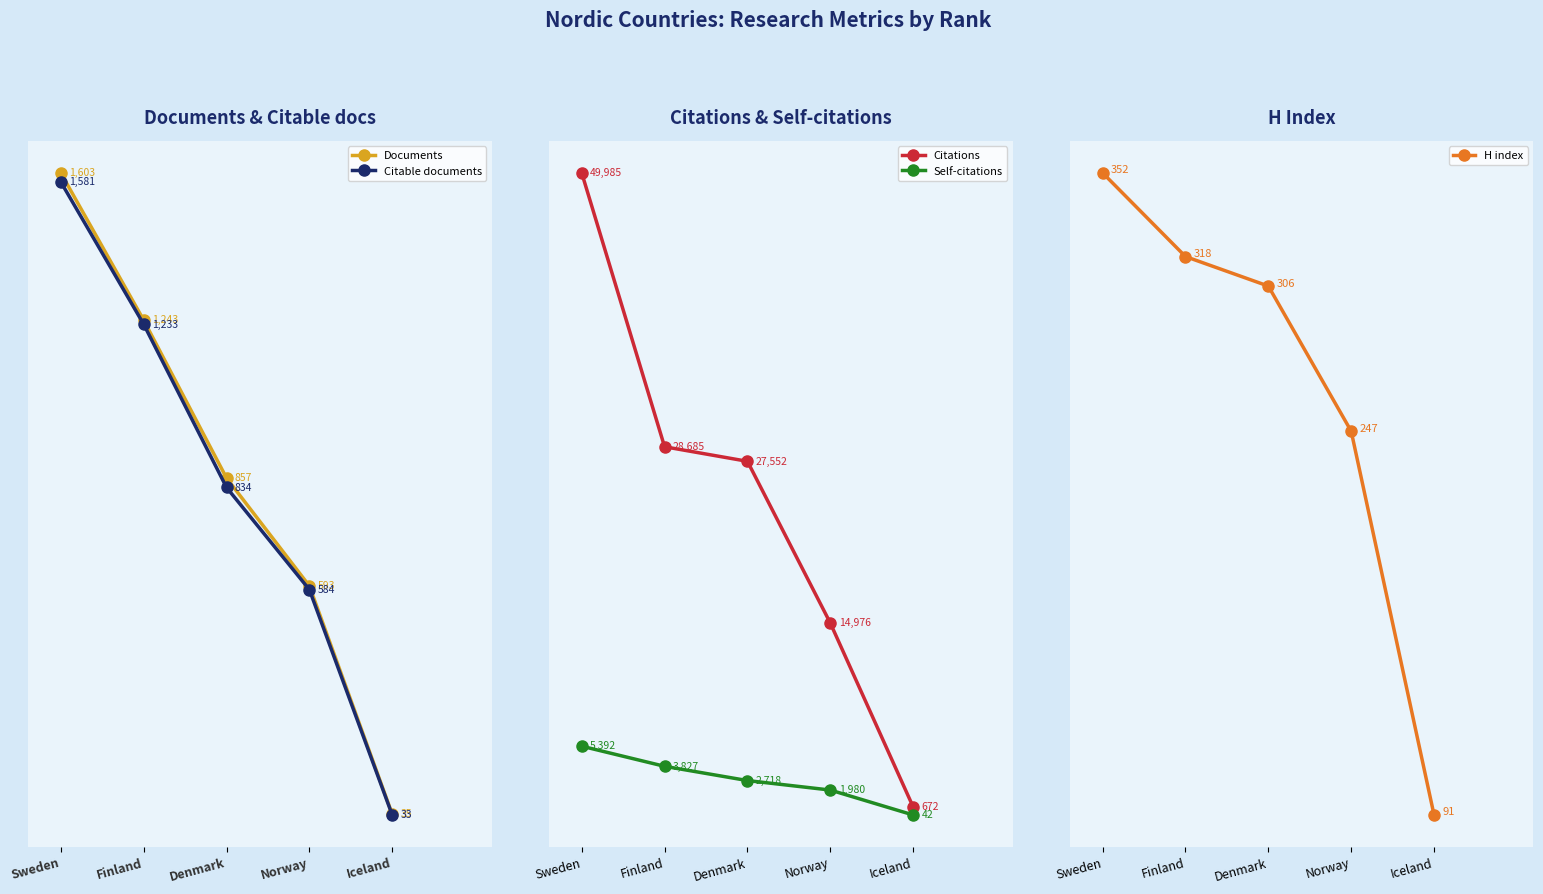

Which category has the lowest value in the Self-citations series?

Iceland